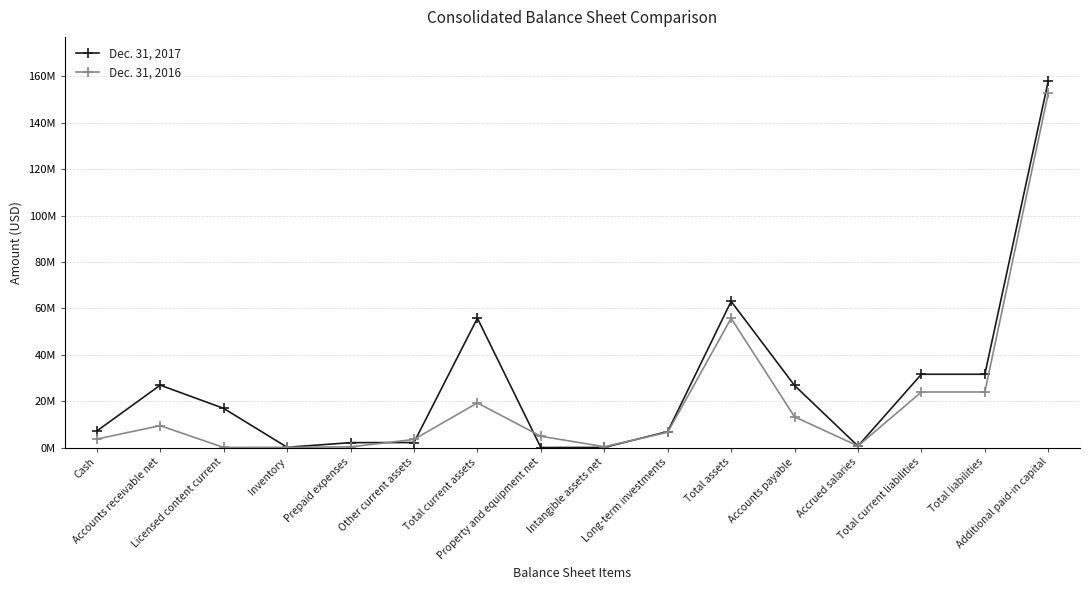

What are all the series names shown in the legend?

Dec. 31, 2017, Dec. 31, 2016